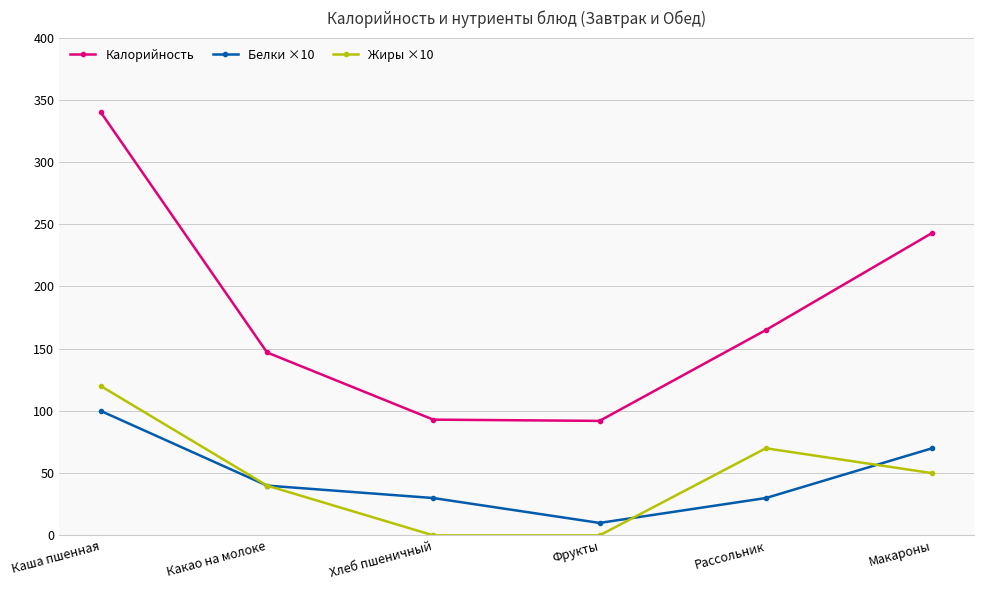

At which category is the sum across all series the highest?

Каша пшенная